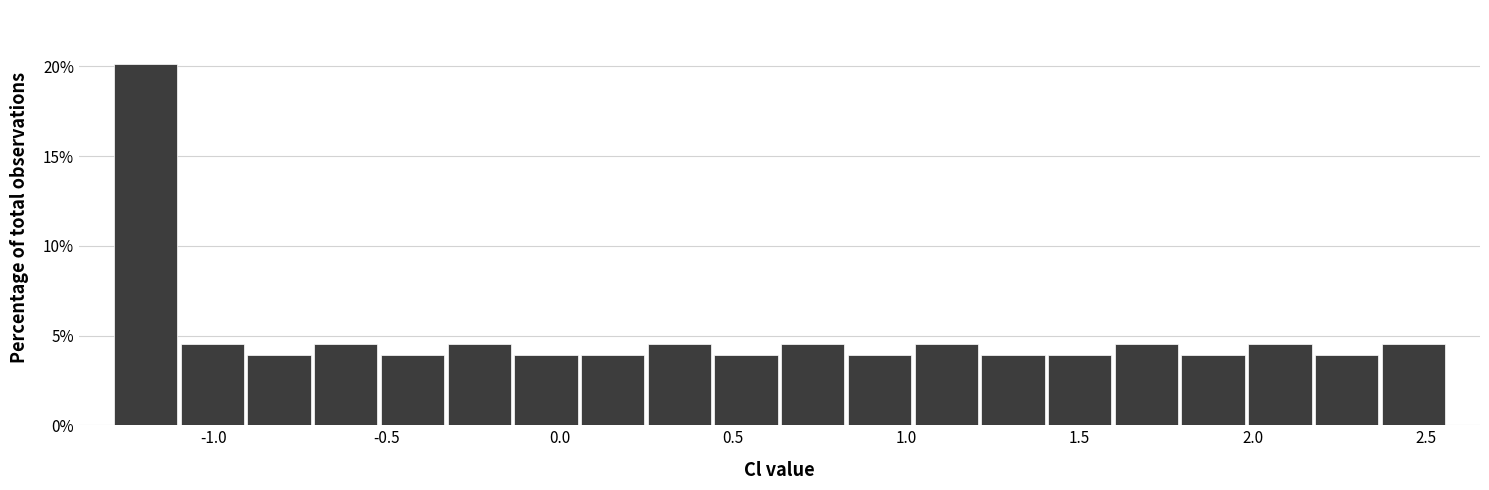

Around what value on the x-axis is the tallest bar? Give the approximate position of its centre, as read against the axis.

-1.20